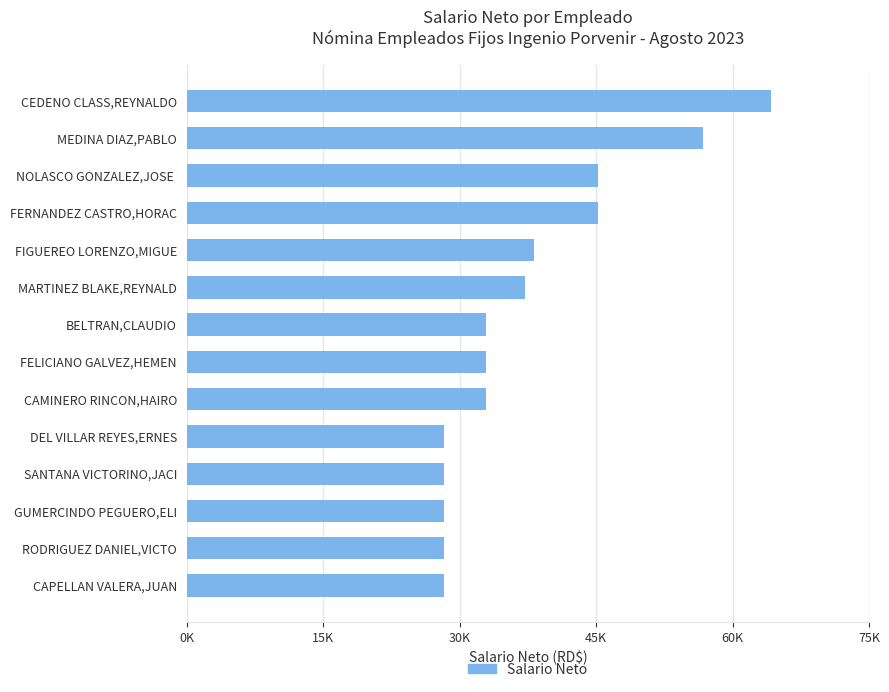

What is the smallest value displayed?

28227.0